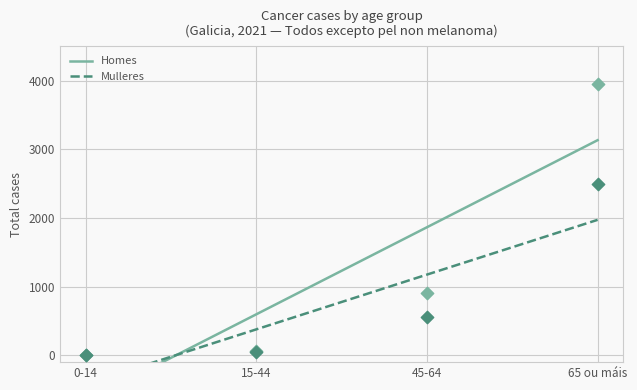

At how many categories does at least one series exceed 628?

2